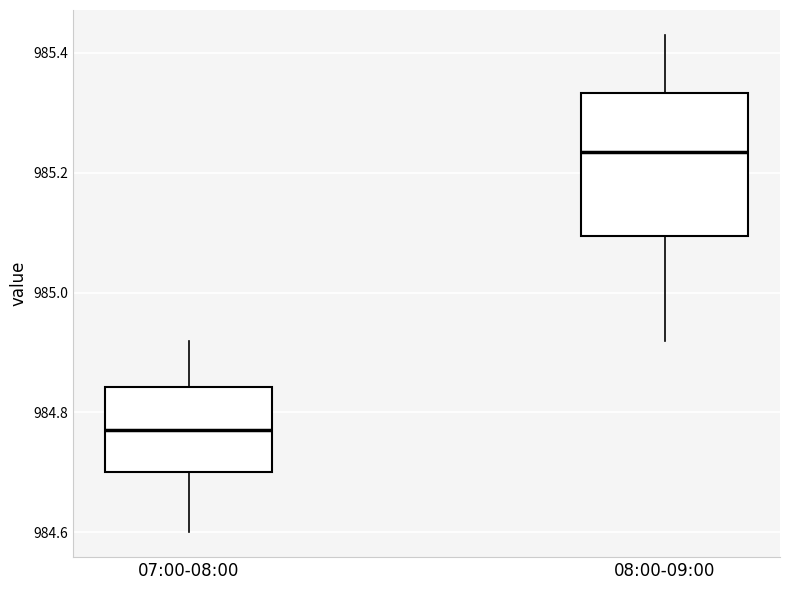

Which box is the tallest, from its lower edge to its upper edge?

08:00-09:00